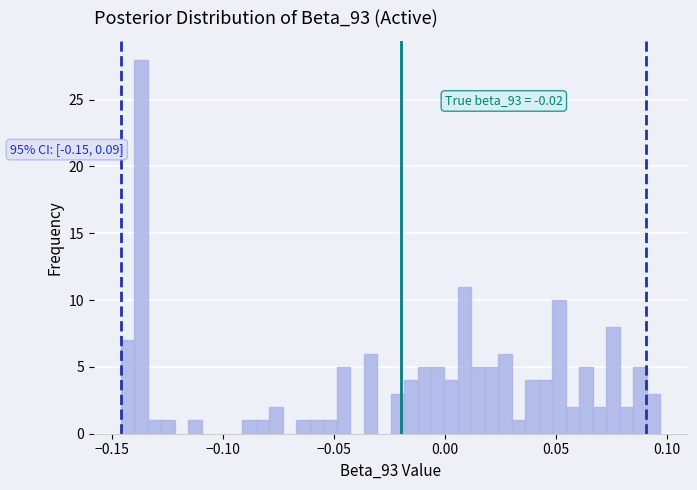

Read against the x-axis, roughly where is the centre of the tallest bar?

-0.135